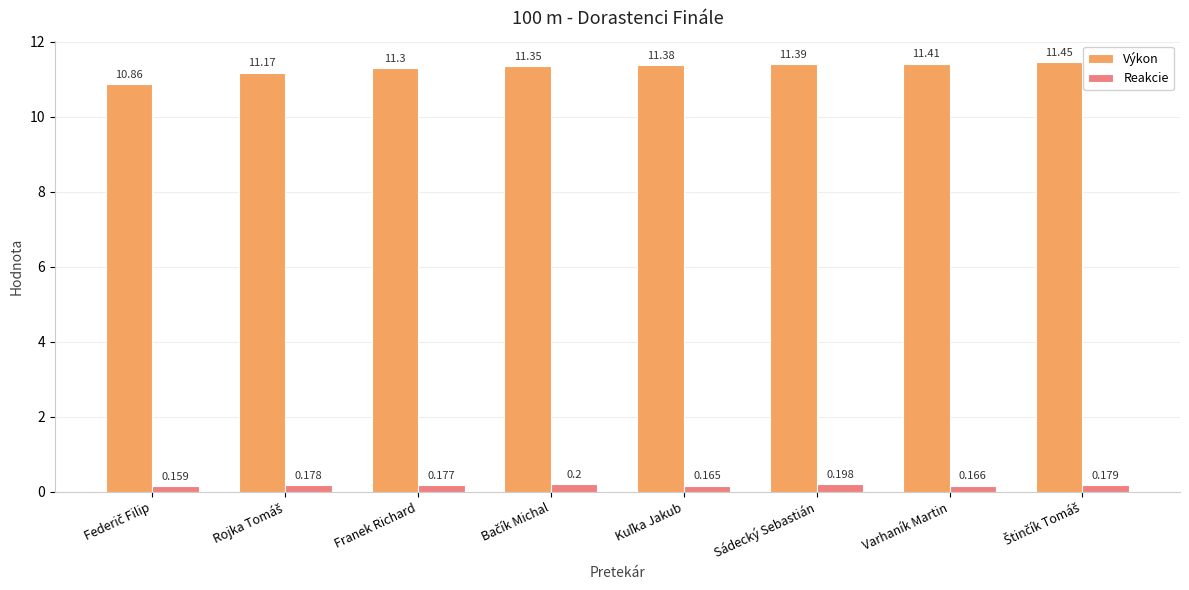

Which series has the largest total across all categories?

Výkon